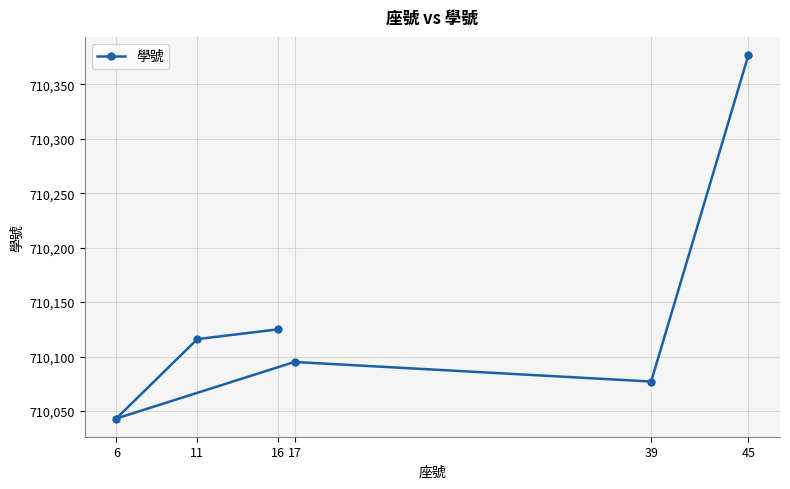

List the labels in order of value, largest first.

45, 16, 11, 17, 39, 6